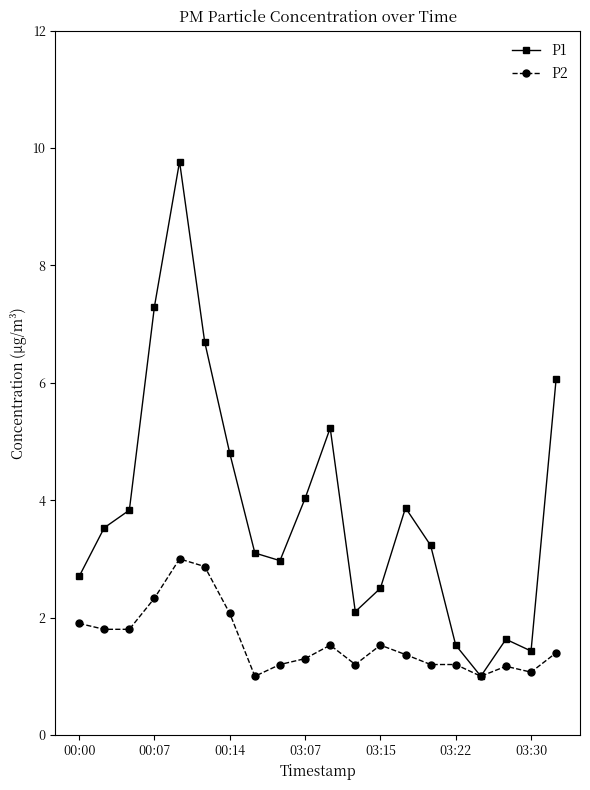

Which series has the largest range (max minus min)?

P1